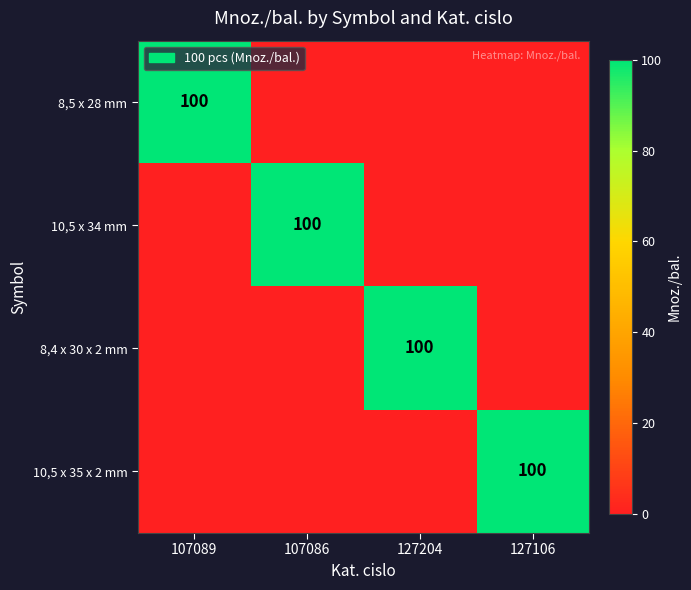

Is it true that 10,5 x 34 mm equals 100 at 107086?

True